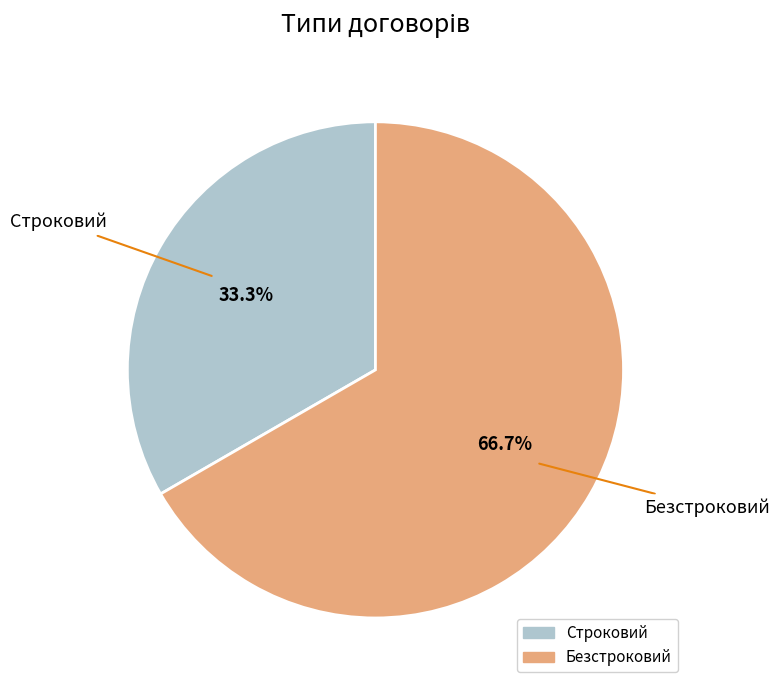

The Строковий slice represents 23% of the pie. True or false?

False